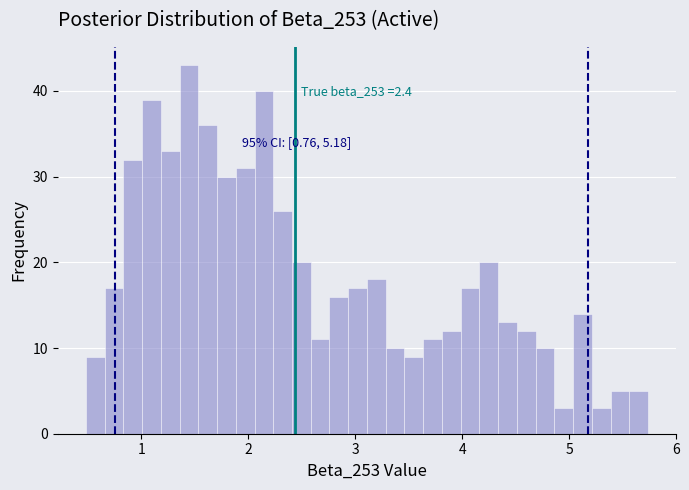

Read against the x-axis, roughly where is the centre of the tallest bar?

1.4